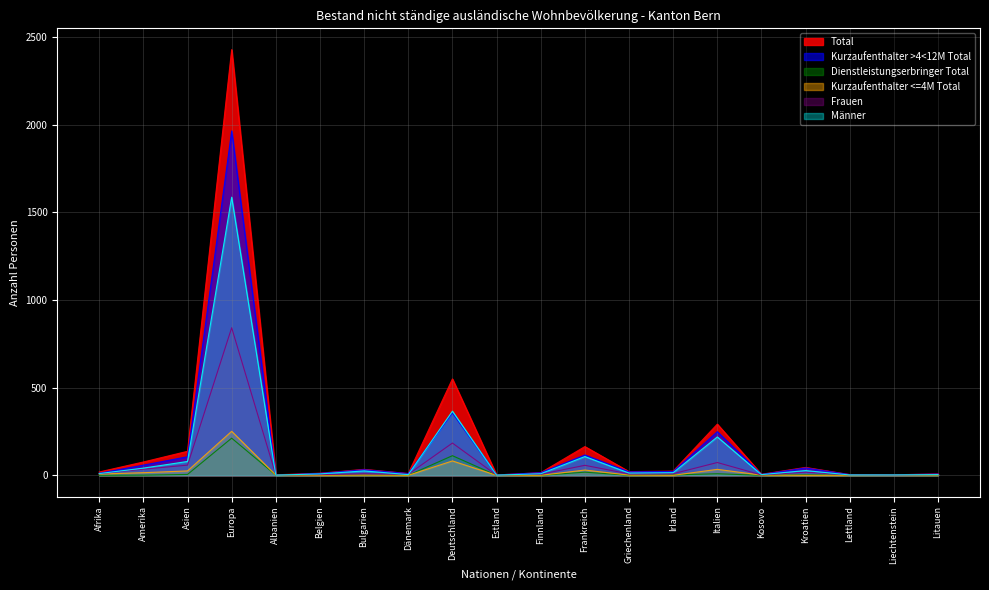

Which series has the largest range (max minus min)?

Total